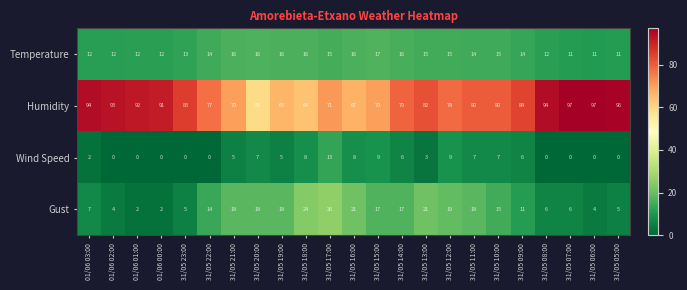

Rank the series by their maximum value, from lowest to highest.

Wind Speed, Temperature, Gust, Humidity